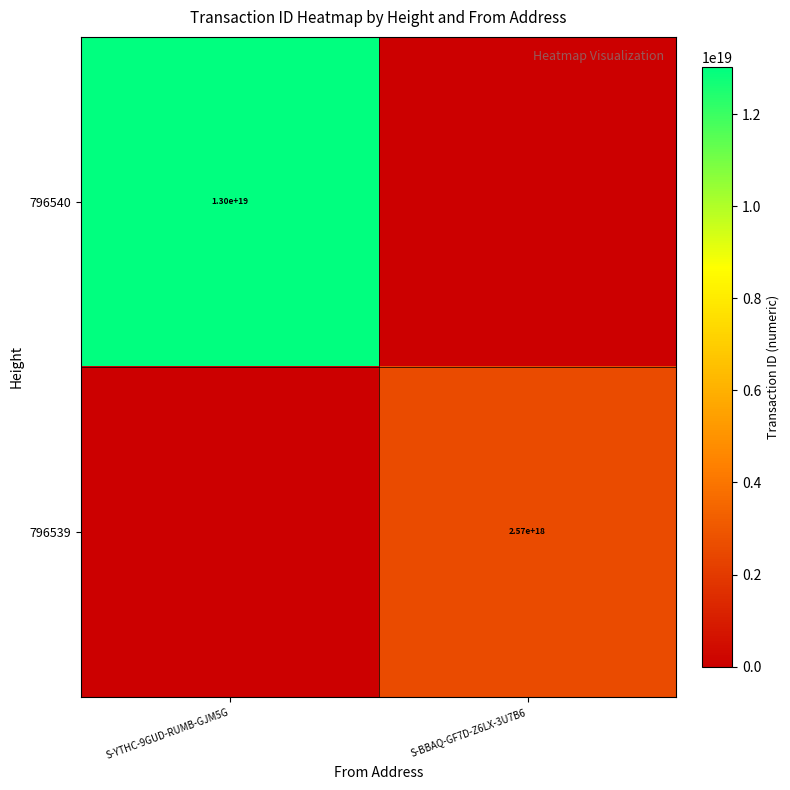

True or false: 796539 has a value of 2570000000000000000 at S-BBAQ-GF7D-Z6LX-3U7B6.

True